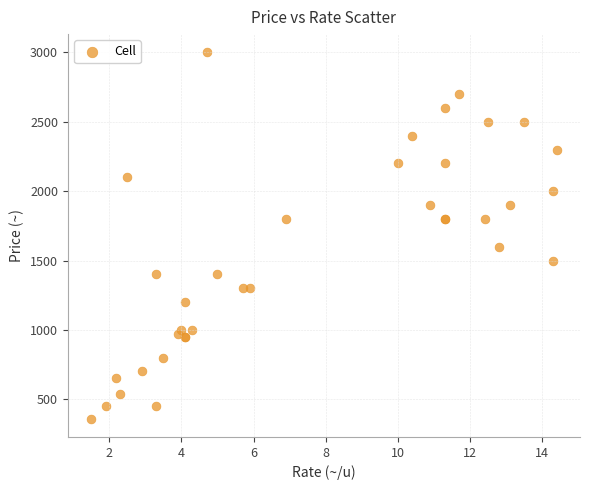

What Y value in the scatter plot is closest to 1680?

1600